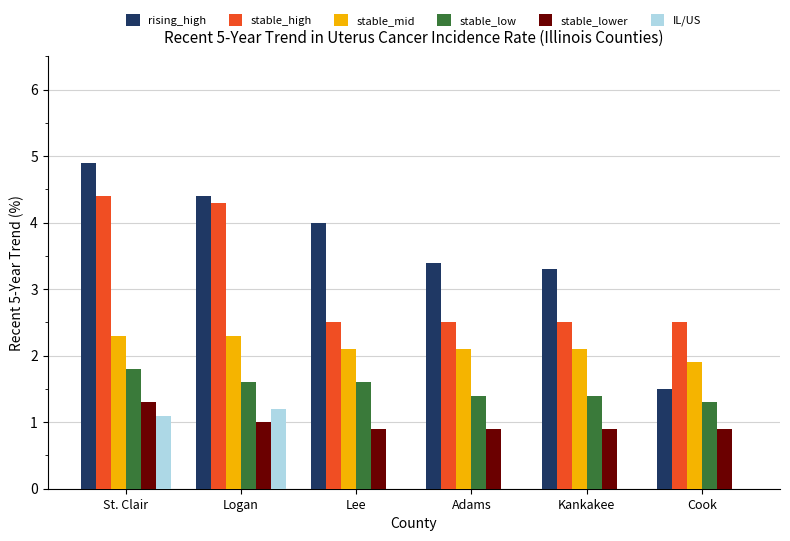

What is the total value across all series at Adams?

10.3